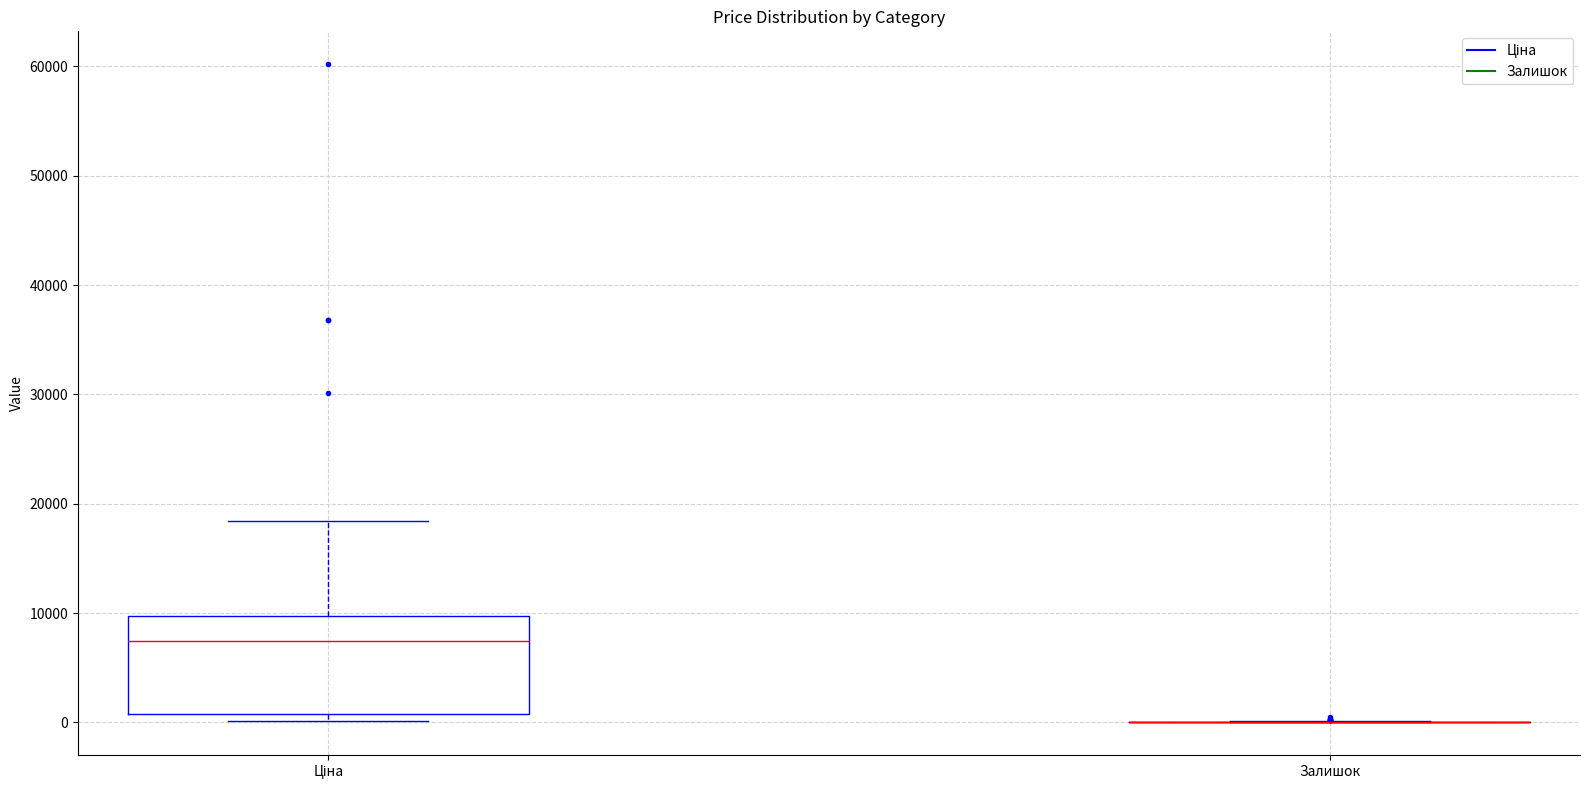

Which box is the tallest, from its lower edge to its upper edge?

Ціна